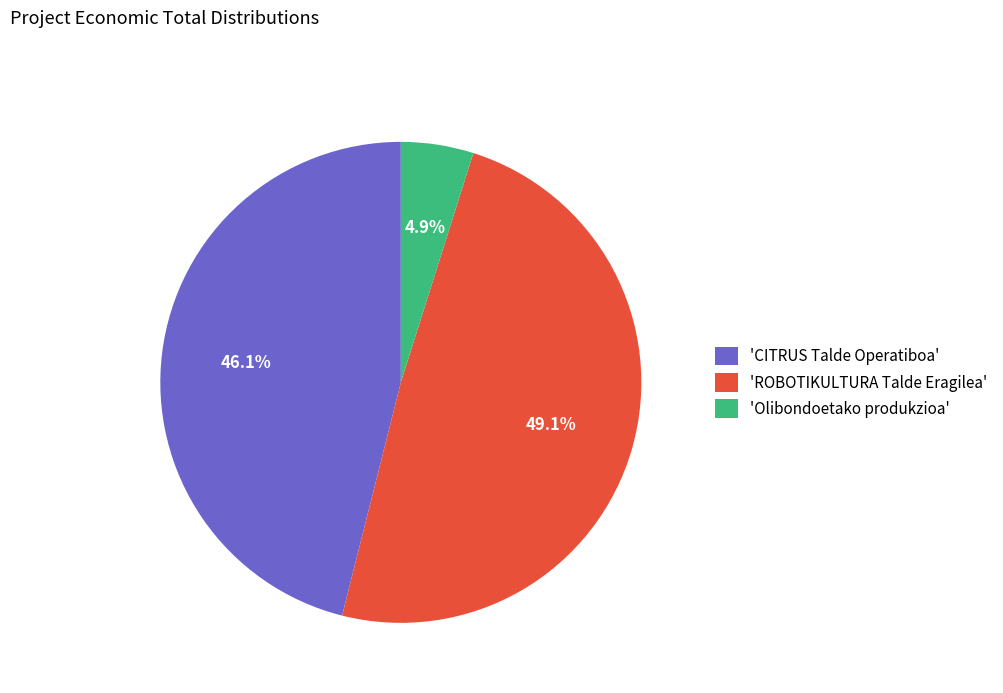

How many slices are in this pie chart?

3